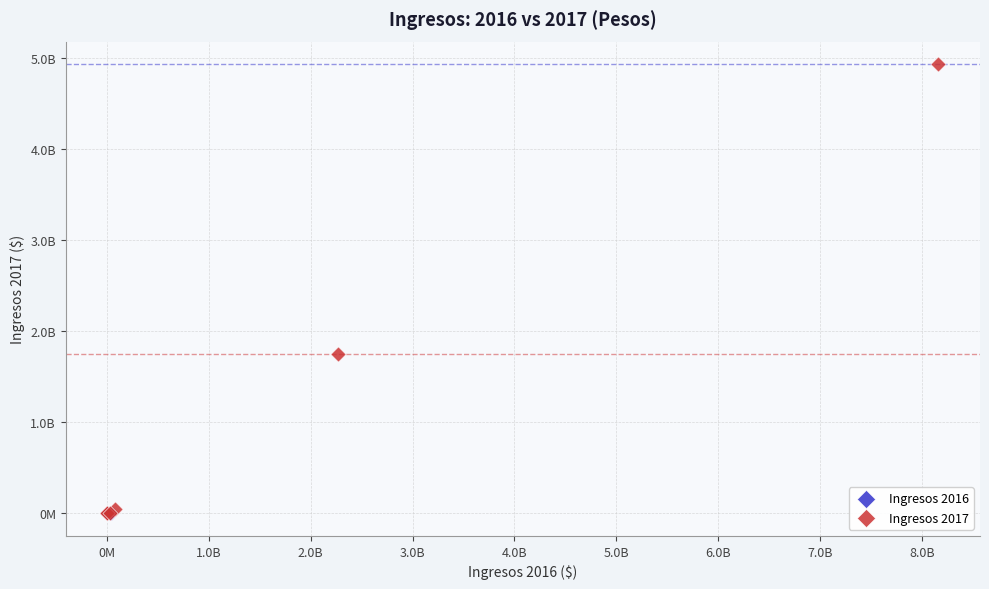

What are all the series names shown in the legend?

Ingresos 2016, Ingresos 2017